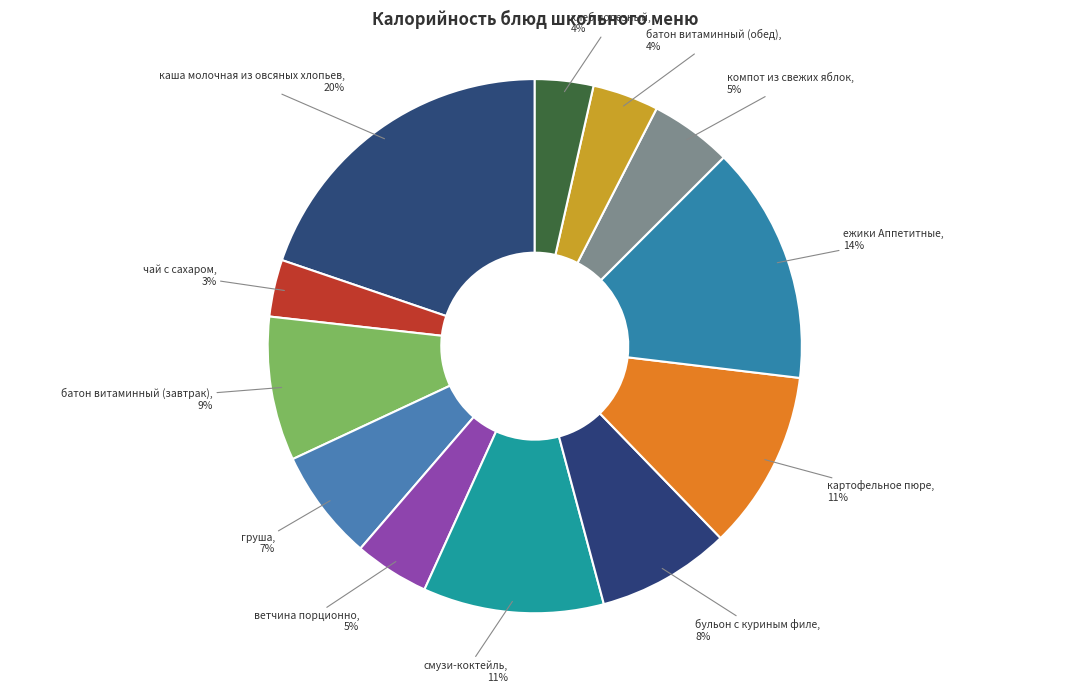

What is the ratio of the value at чай с сахаром to the value at ежики Аппетитные?

0.2